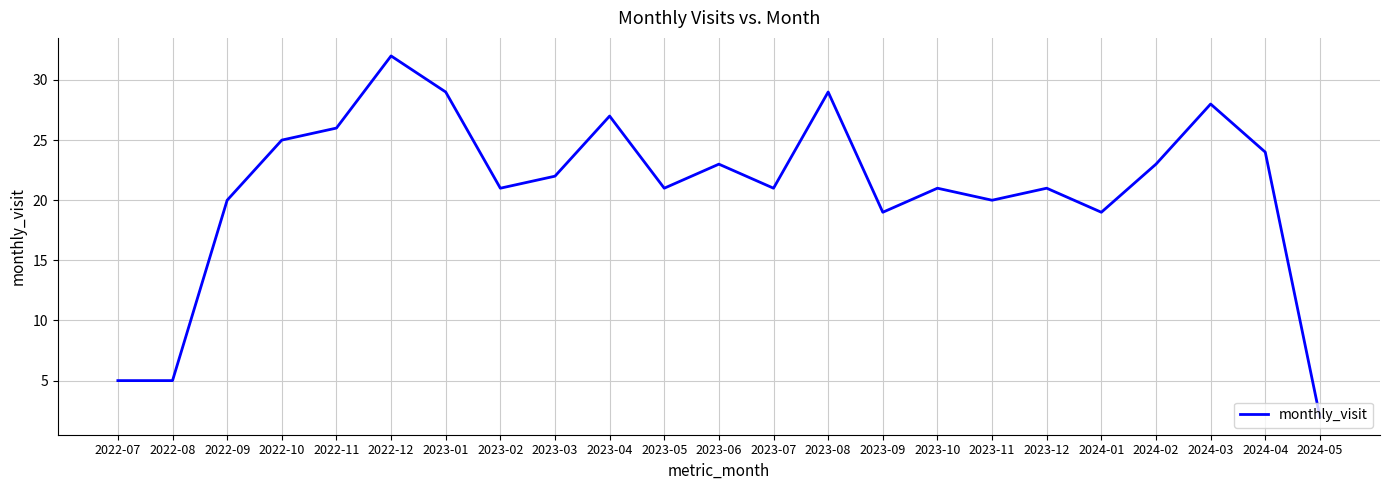

The chart shows a value of 28 at 2024-03. True or false?

True